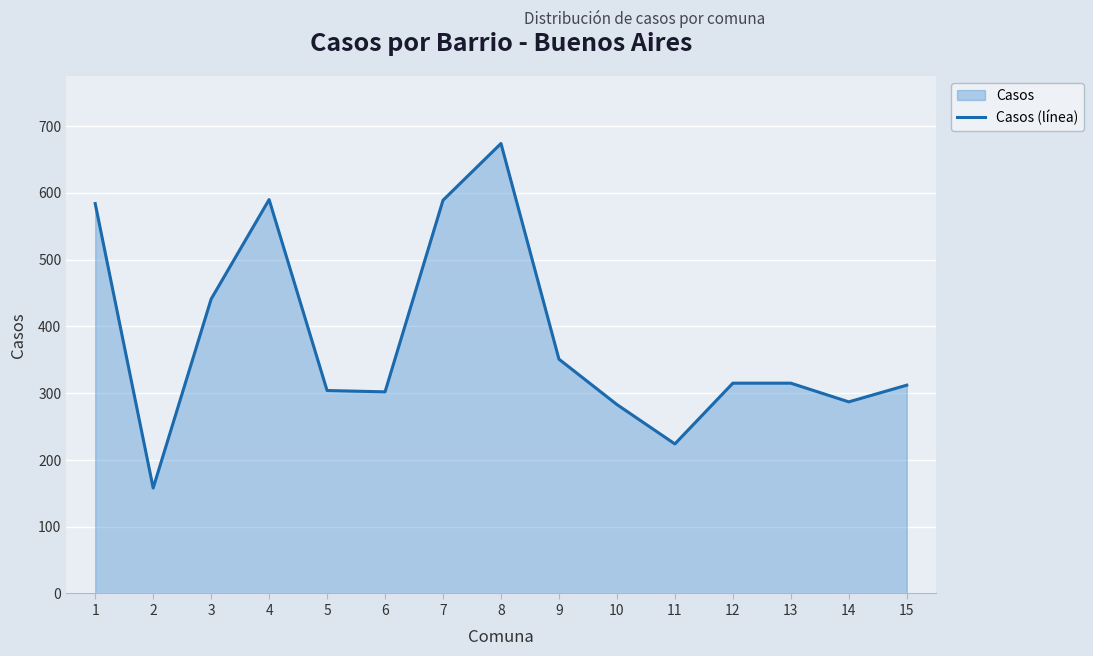

Reading right to left, transcribe all the data shown in this chart.

15=312	14=287	13=315	12=315	11=224	10=283	9=351	8=674	7=589	6=302	5=304	4=590	3=441	2=158	1=584